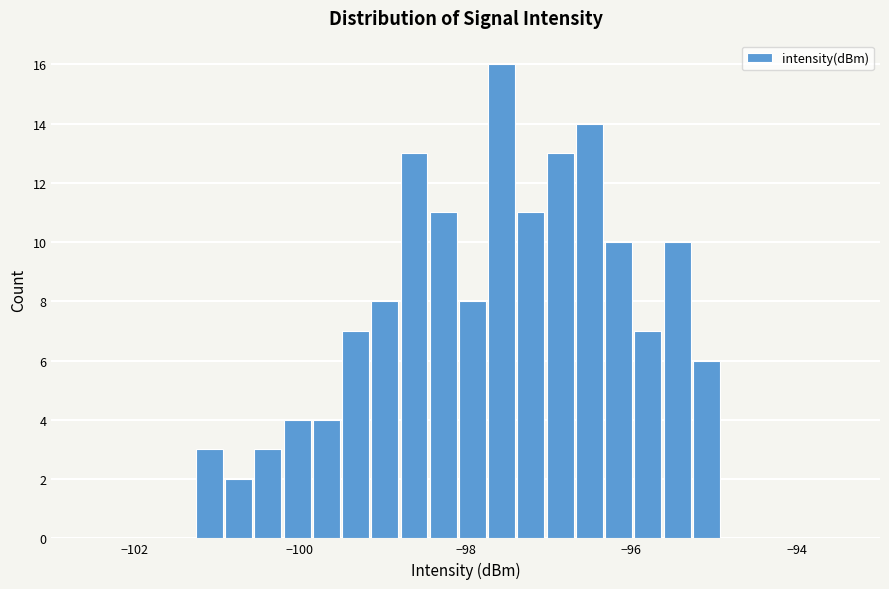

Around what value on the x-axis is the tallest bar? Give the approximate position of its centre, as read against the axis.

-97.6